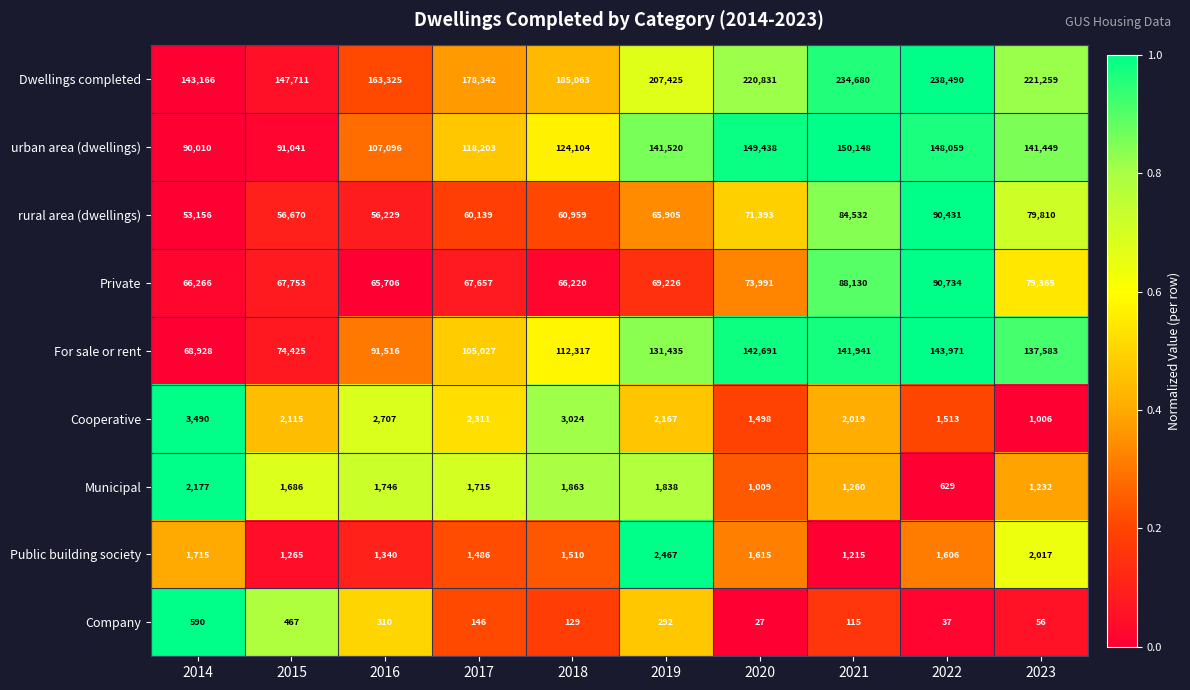

What is the difference between the maximum and second lowest values in the Cooperative series?

1992